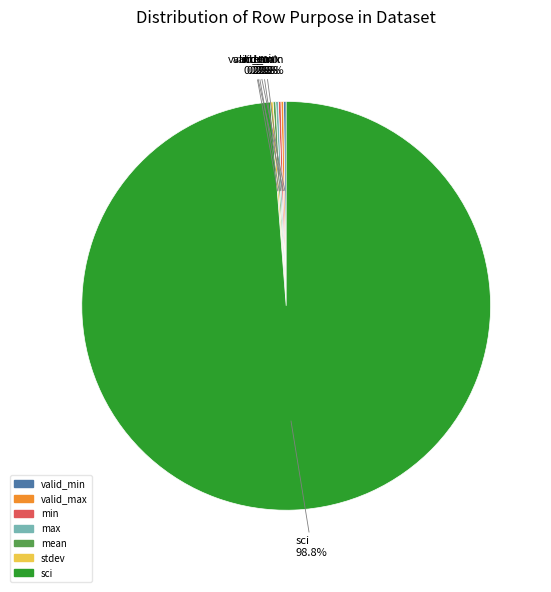

To the nearest percent, what is the difference between the largest and smallest slice percentages?

99%